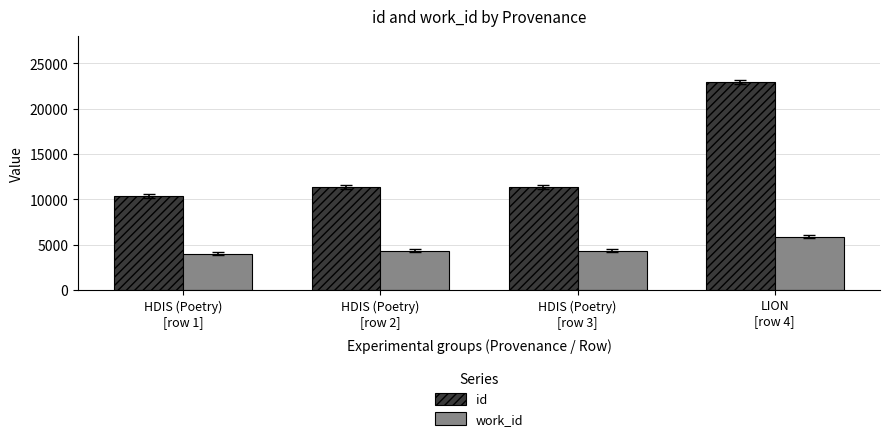

Which series has the largest total across all categories?

id